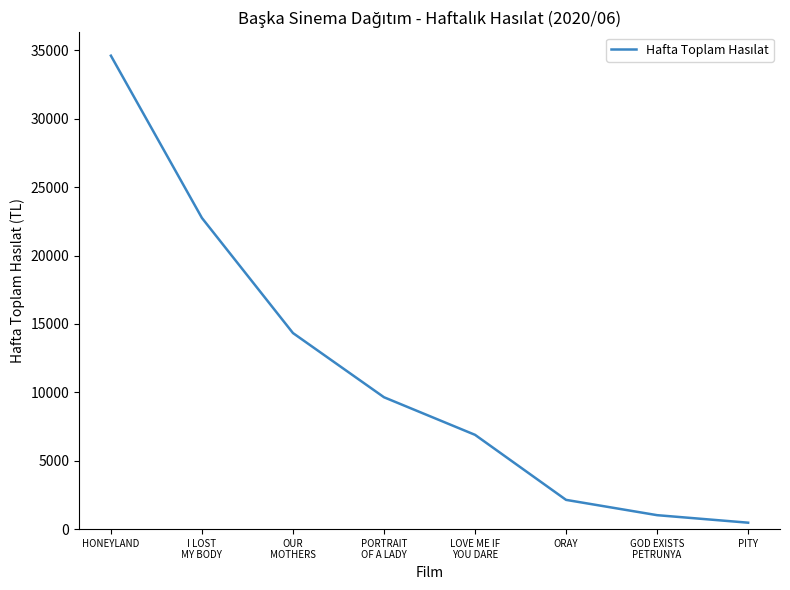

Rank the categories by value from highest to lowest.

HONEYLAND, I LOST
MY BODY, OUR
MOTHERS, PORTRAIT
OF A LADY, LOVE ME IF
YOU DARE, ORAY, GOD EXISTS
PETRUNYA, PITY